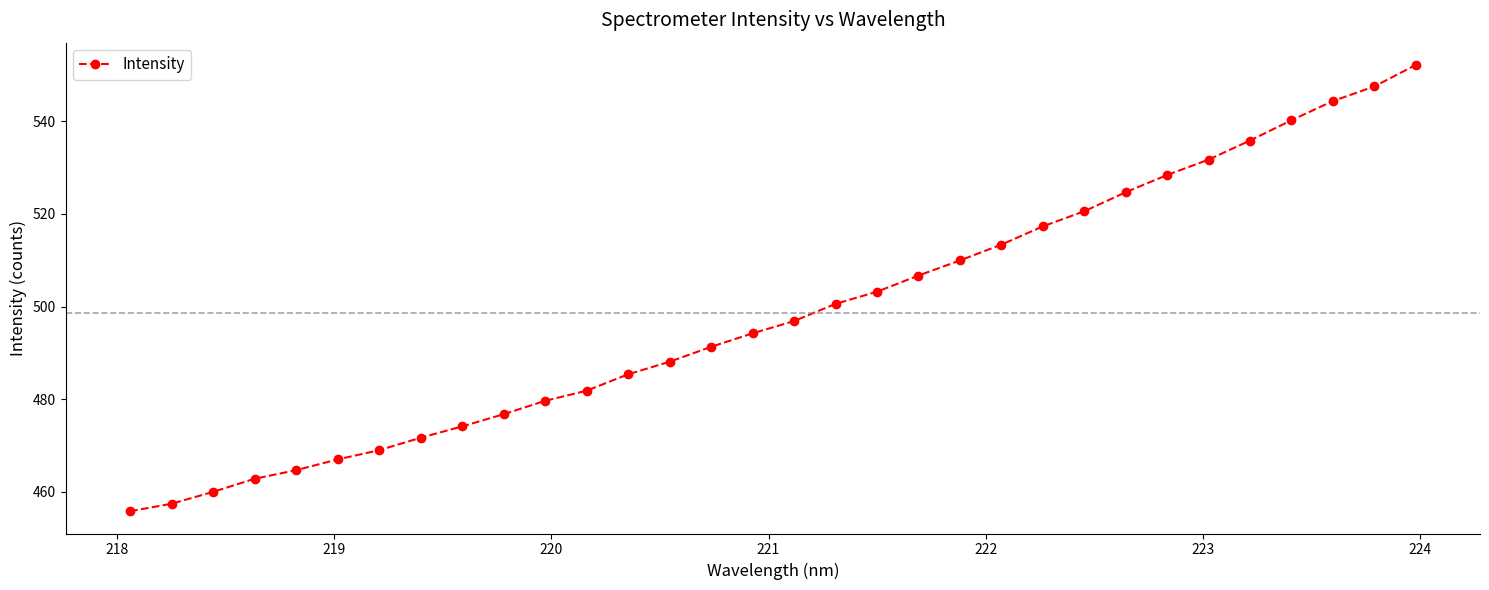

What is the difference between the maximum and minimum values?

96.3